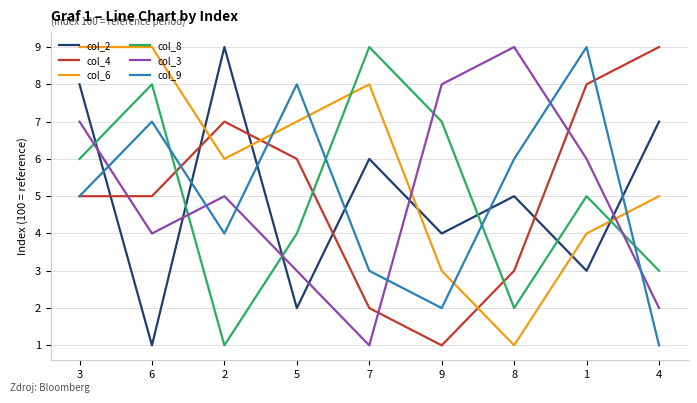

What is the average value of the col_9 series?

5